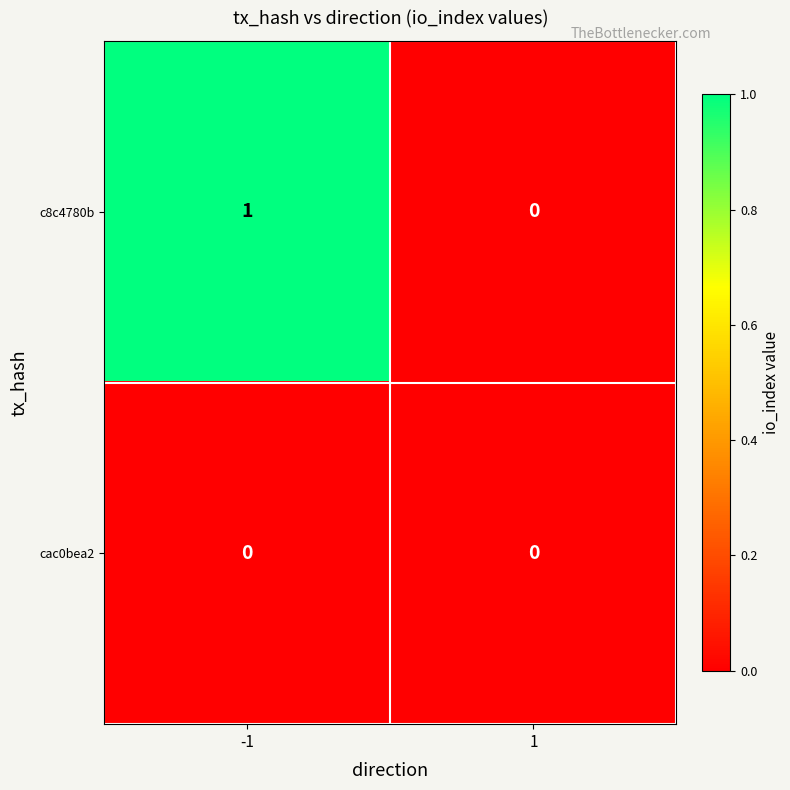

List the series in order of their overall mean, lowest first.

cac0bea2, c8c4780b